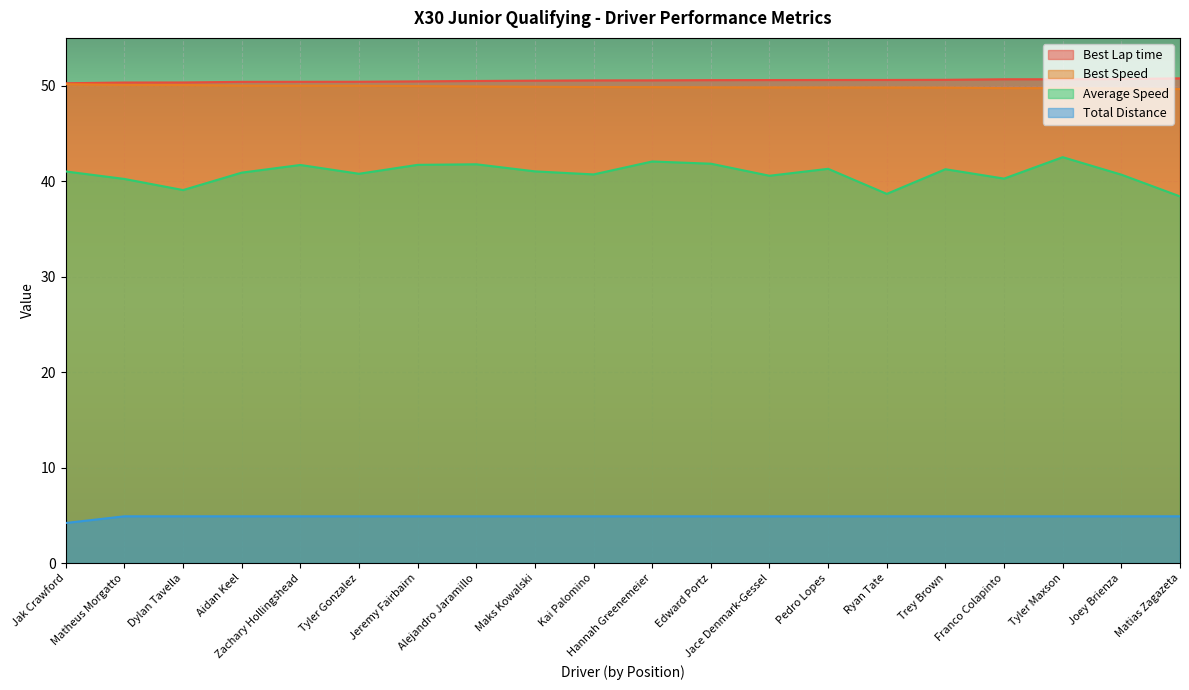

What is the label of the 1st point from the right?

Matias Zagazeta